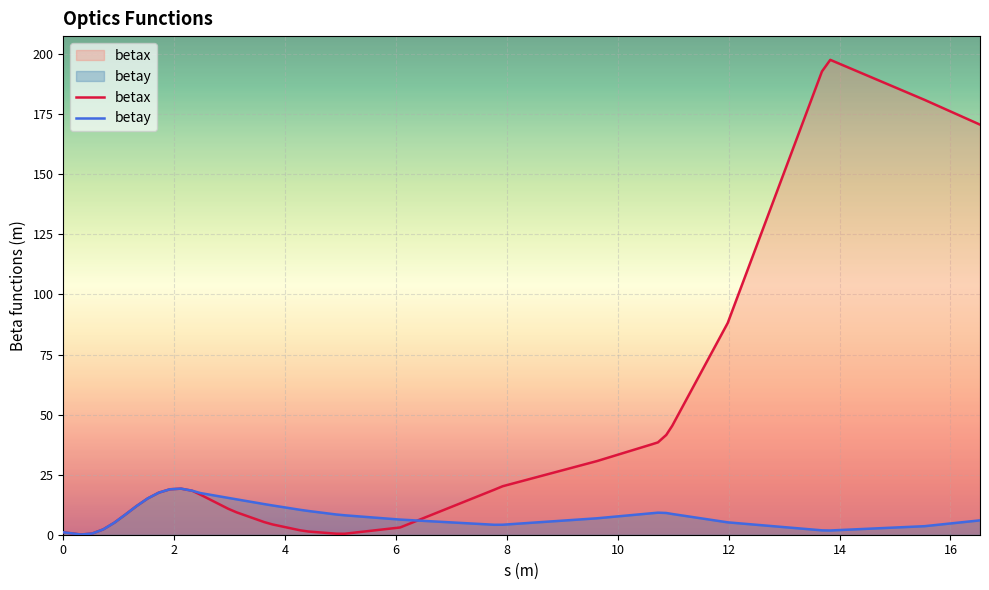

List the series in order of their peak value, lowest first.

betay, betax